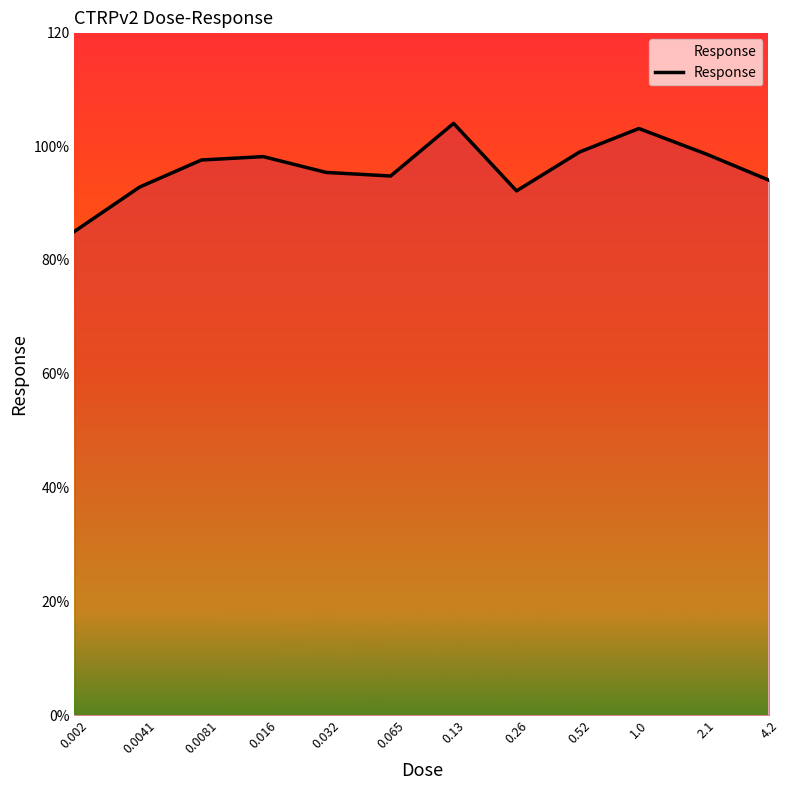

Where is the first local maximum?

0.016